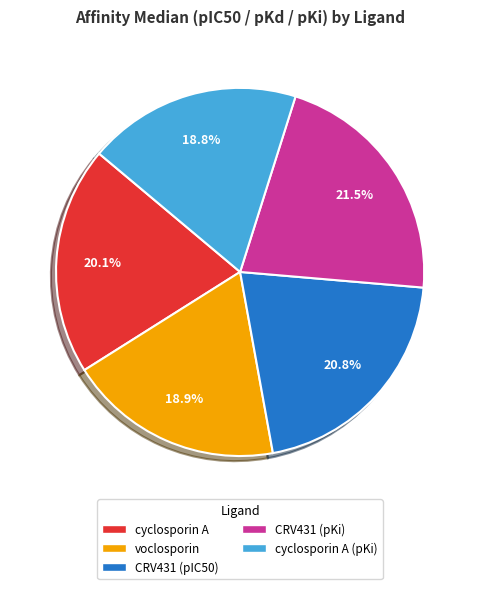

Does any single category account for the majority?

No